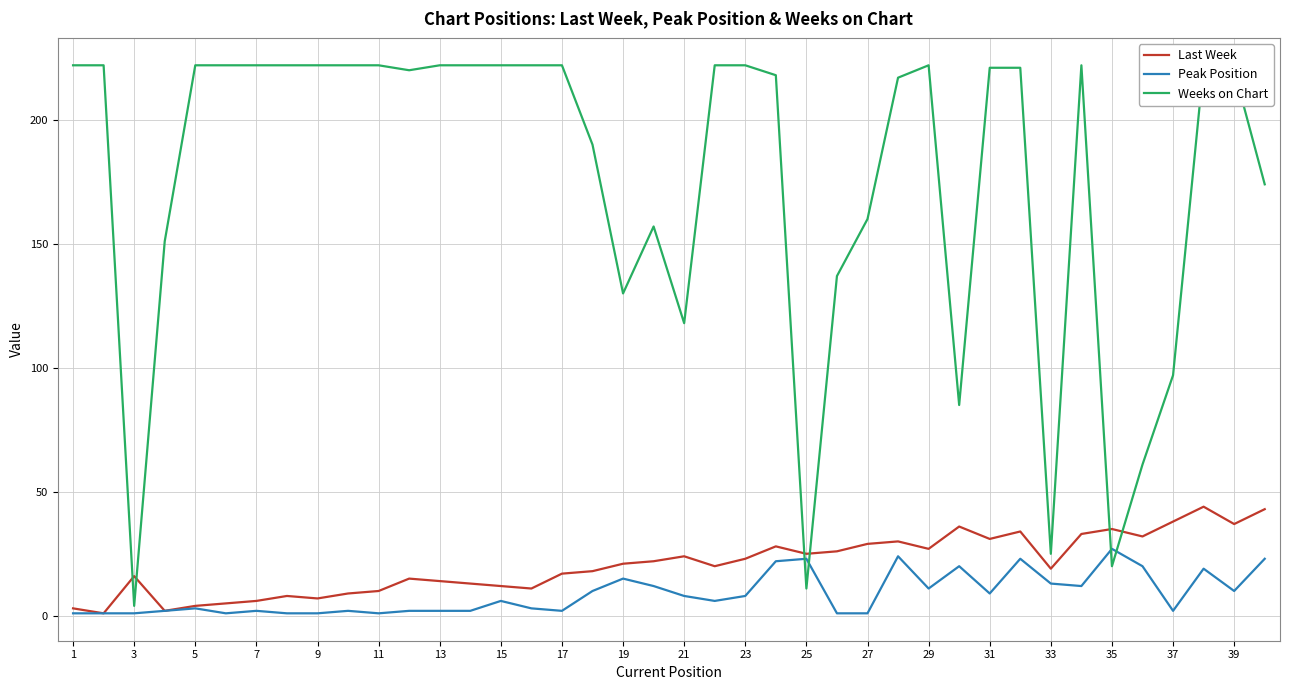

In Last Week, how many points are lower than both neighbors (excluding endpoints)?

11